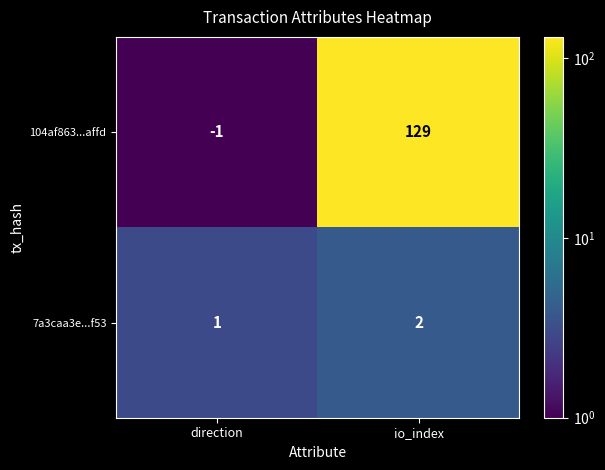

At which label is 104af863...affd closest to 64?

direction